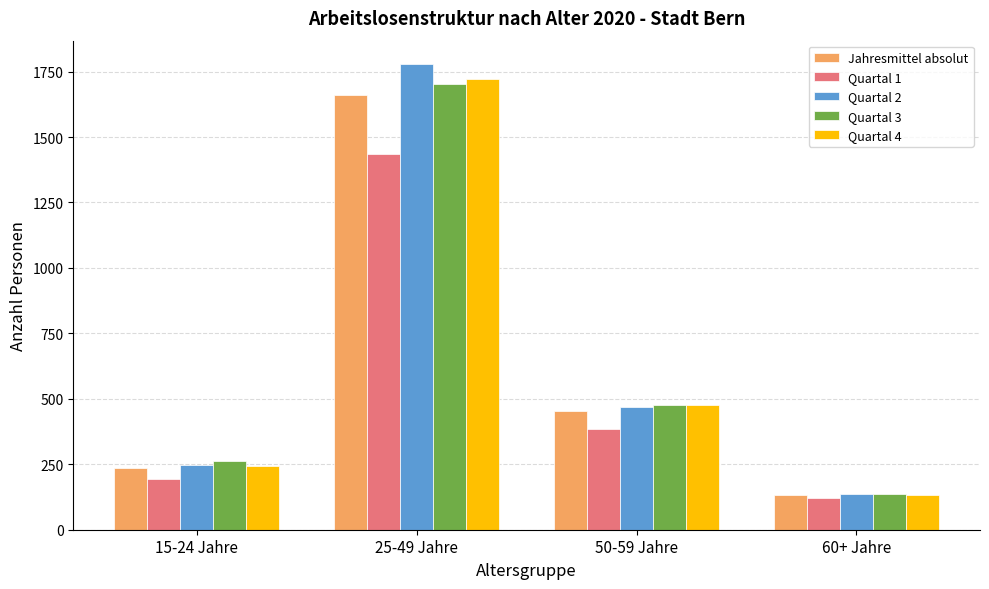

The Quartal 3 series shows 458 at 15-24 Jahre. True or false?

False